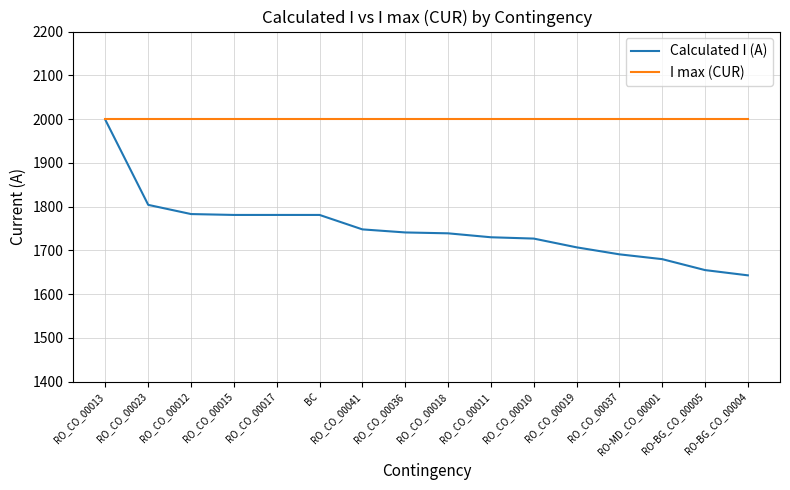

Rank the series by their average value, from highest to lowest.

I max (CUR), Calculated I (A)